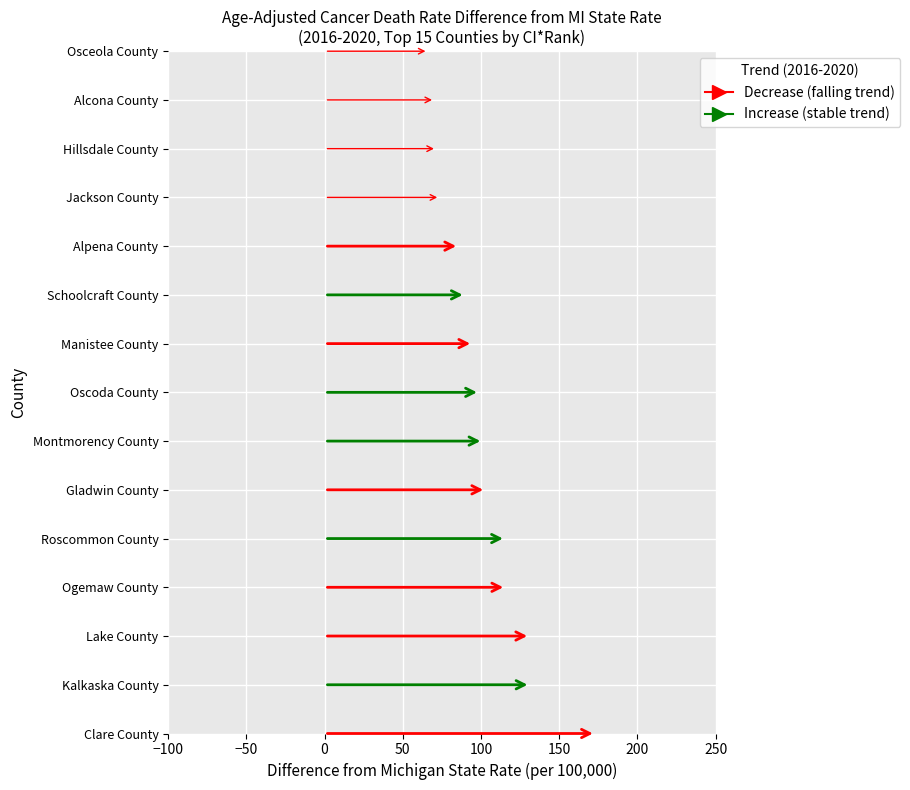

What is the difference between the values at 11 and 3?

42.2